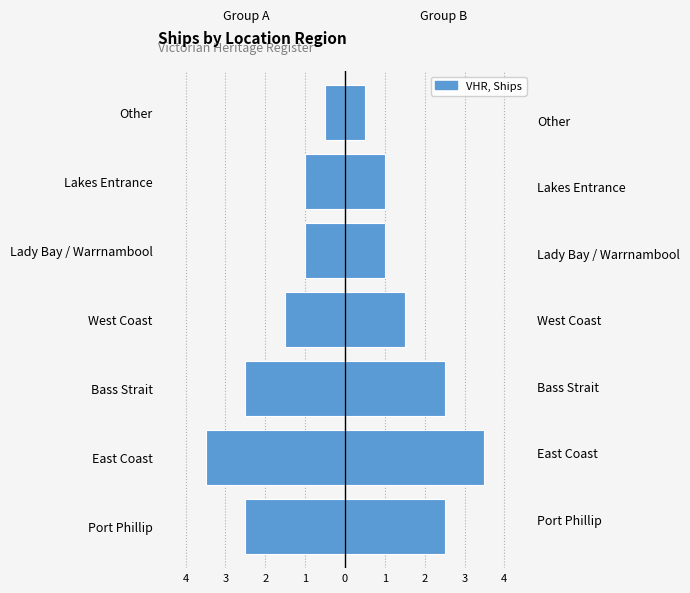

Read the value at Other.

-0.5